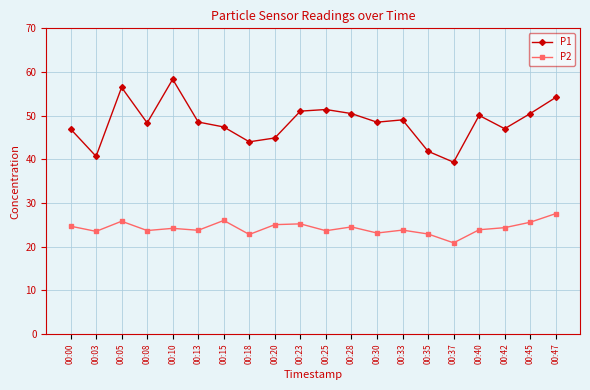

Which series has the largest range (max minus min)?

P1